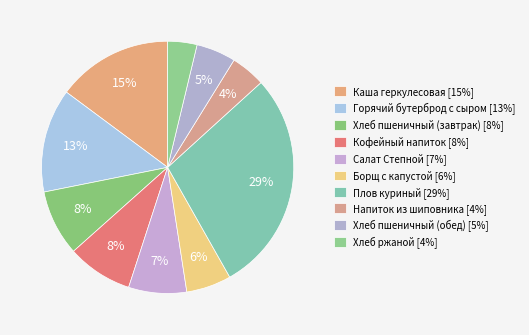

How many slices are in this pie chart?

10